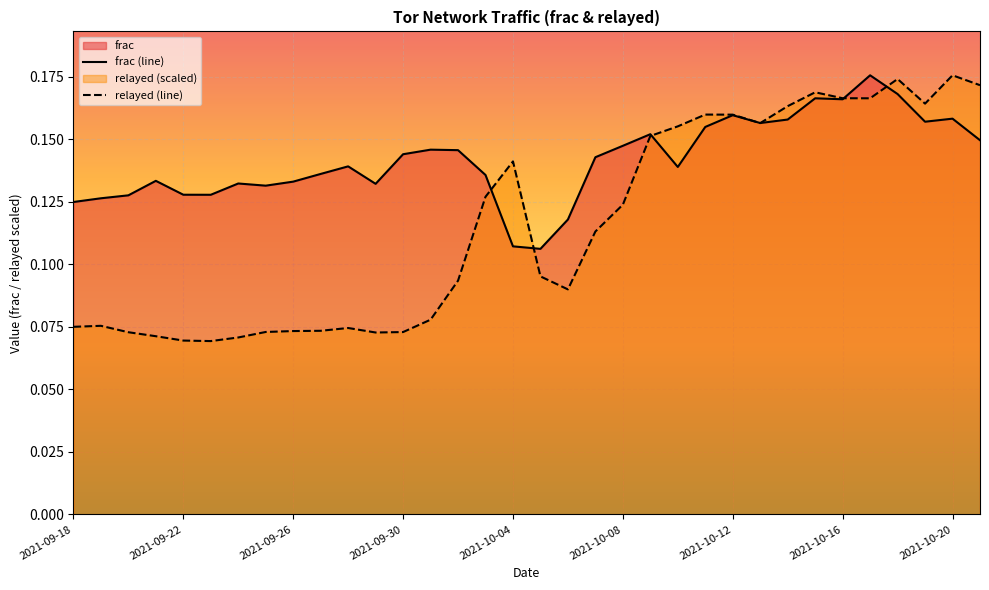

Which series has the widest spread of values?

relayed (line)